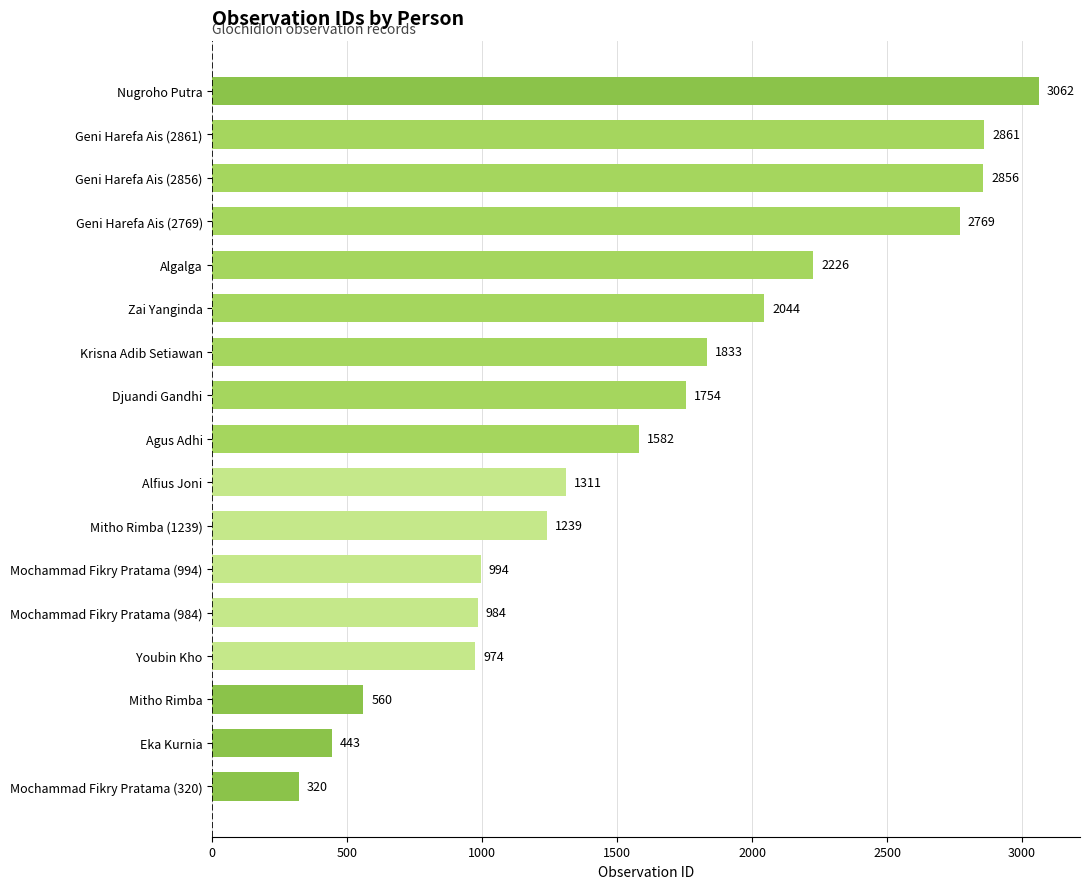

The chart shows a value of 3098 at Zai Yanginda. True or false?

False